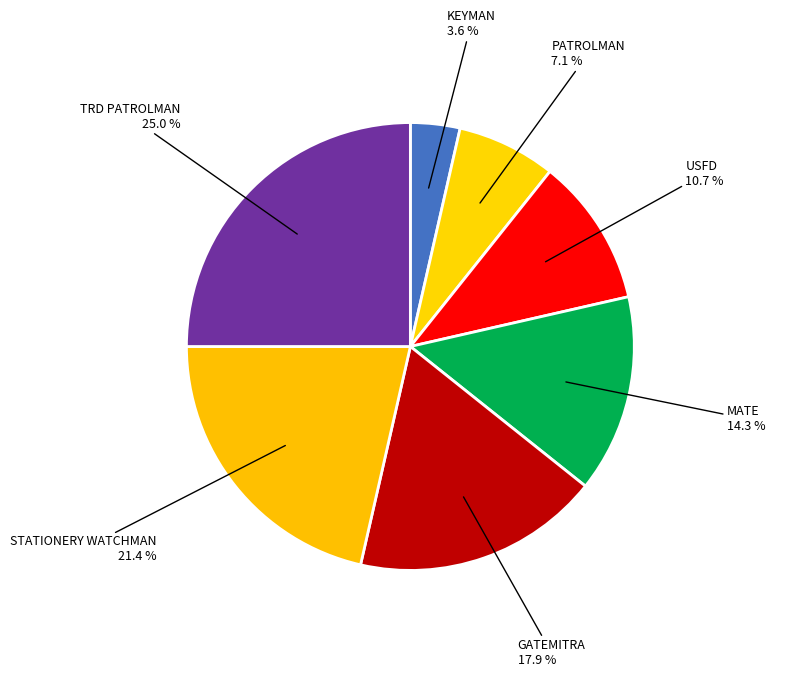

True or false: PATROLMAN accounts for 7% of the total.

True